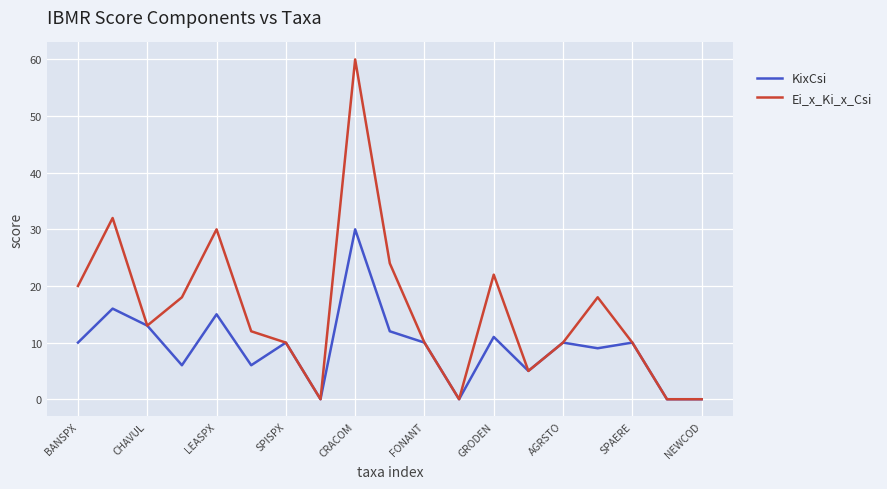

List the series in order of their overall mean, lowest first.

KixCsi, Ei_x_Ki_x_Csi